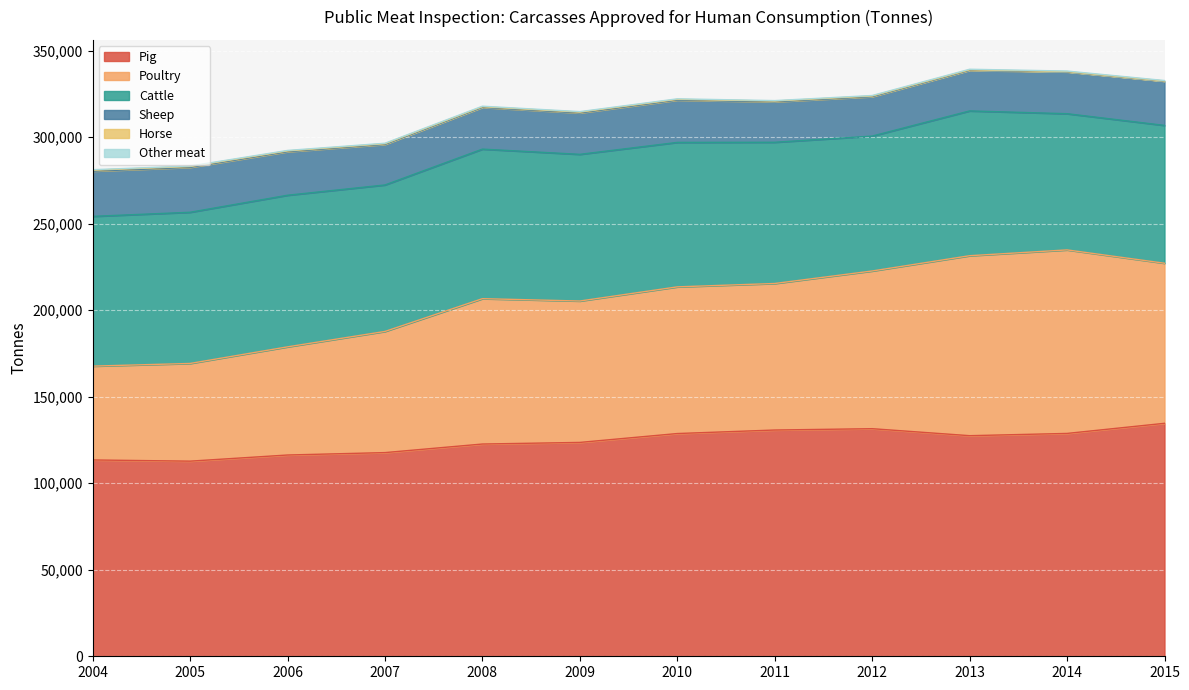

Rank the categories by Pig value from lowest to highest.

2005, 2004, 2006, 2007, 2008, 2009, 2013, 2010, 2014, 2011, 2012, 2015